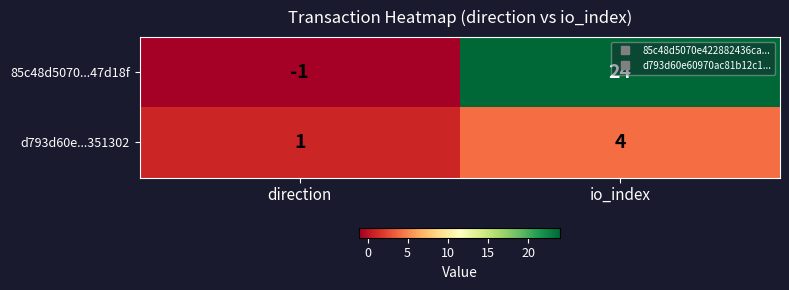

At how many categories does at least one series exceed 11?

1